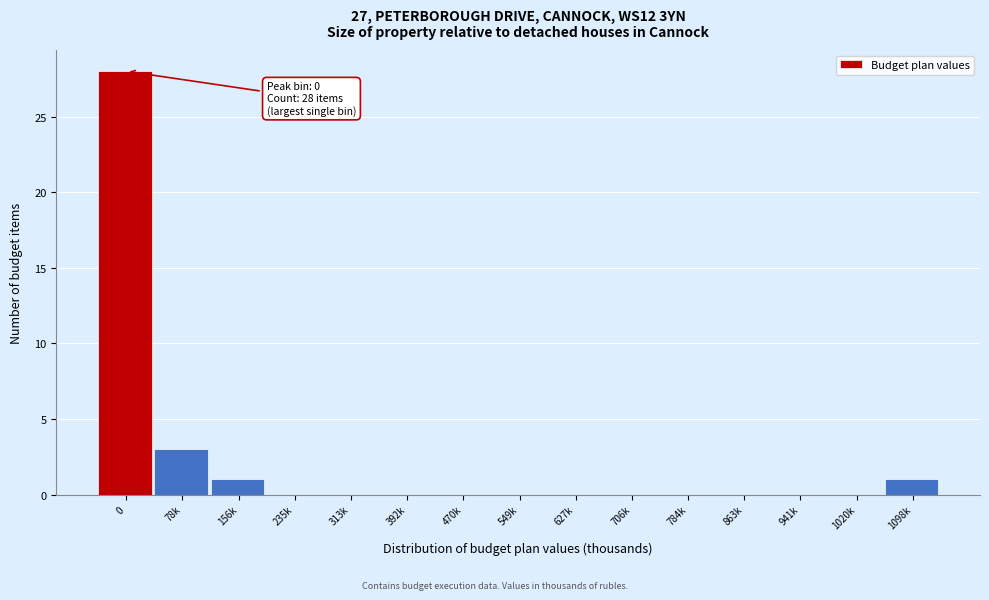

Reading left to right, list all the values displayed in this chart.

0=28	78k=3	156k=1	235k=0	313k=0	392k=0	470k=0	549k=0	627k=0	706k=0	784k=0	863k=0	941k=0	1020k=0	1098k=1